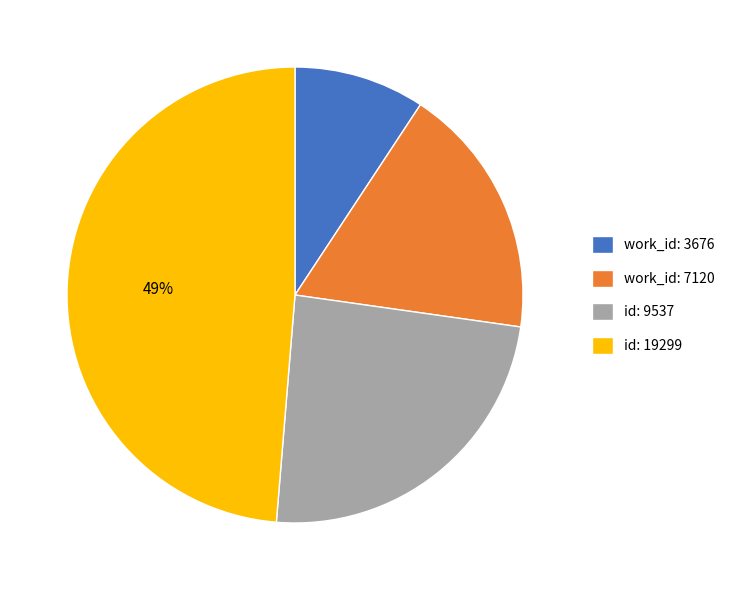

Does id: 9537 account for over 50% of the chart?

No